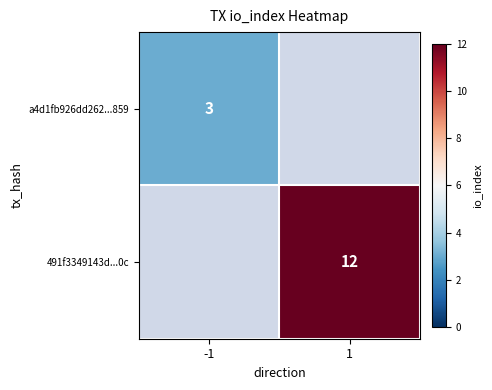

True or false: a4d1fb926dd262...859 has a value of 5 at -1.

False